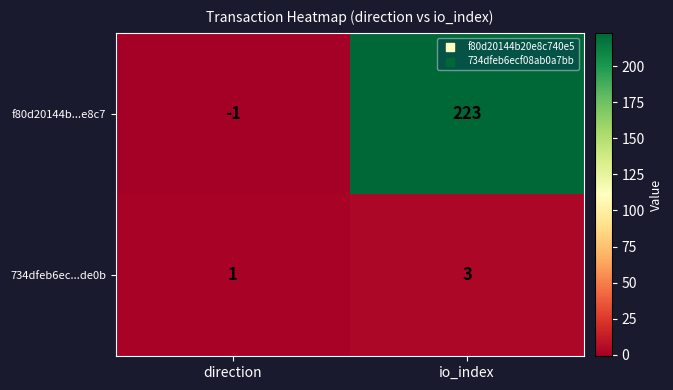

What is the maximum value shown in the chart?

223